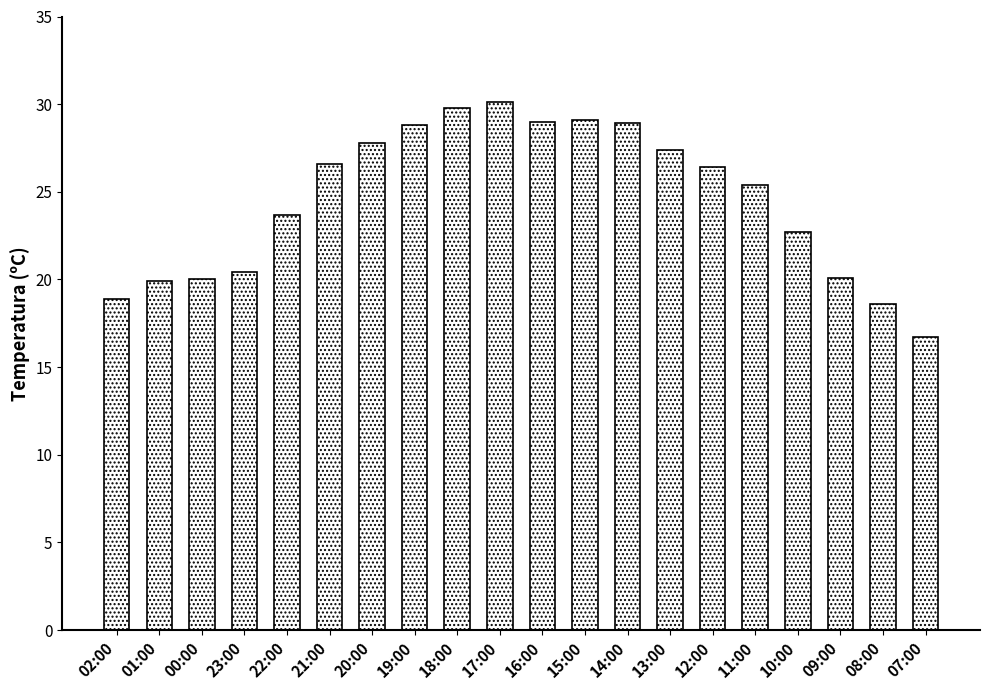

What is the difference between the maximum and minimum values?

13.4